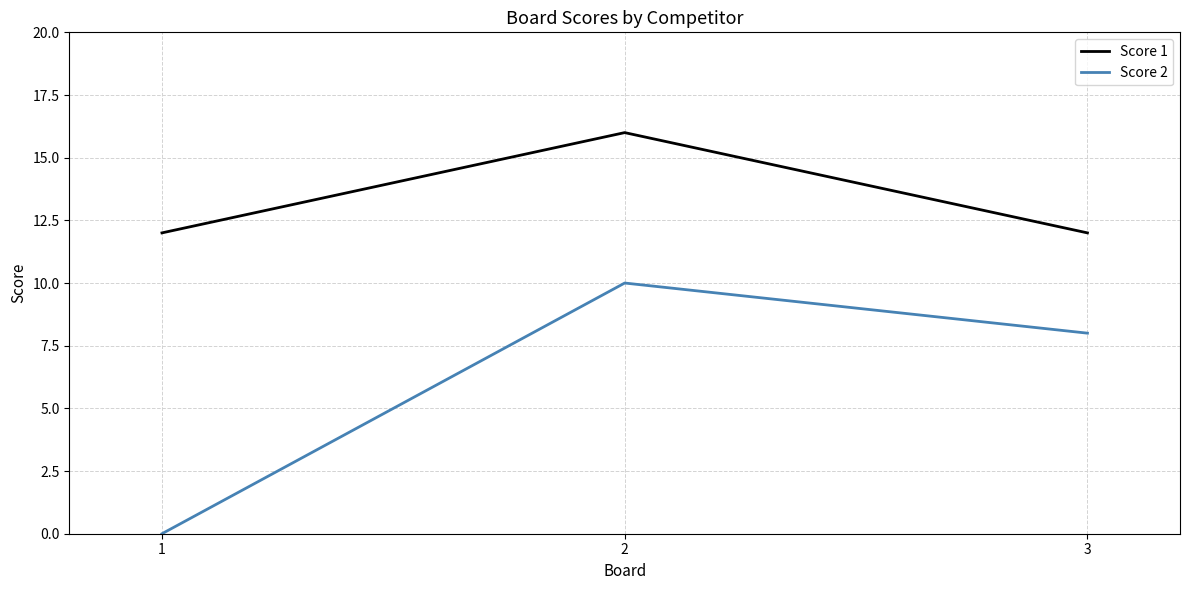

At which label does Score 2 reach its minimum?

1